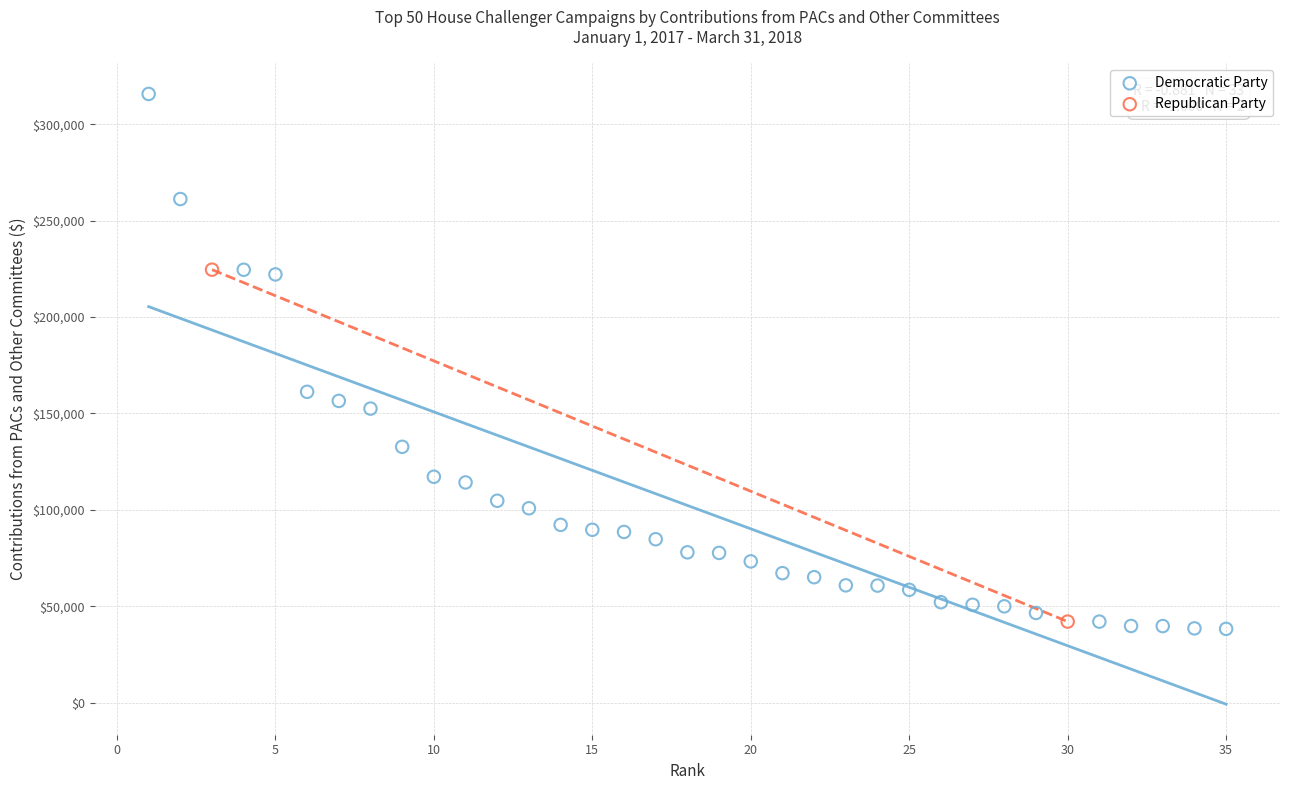

What are all the series names shown in the legend?

Democratic Party, Republican Party